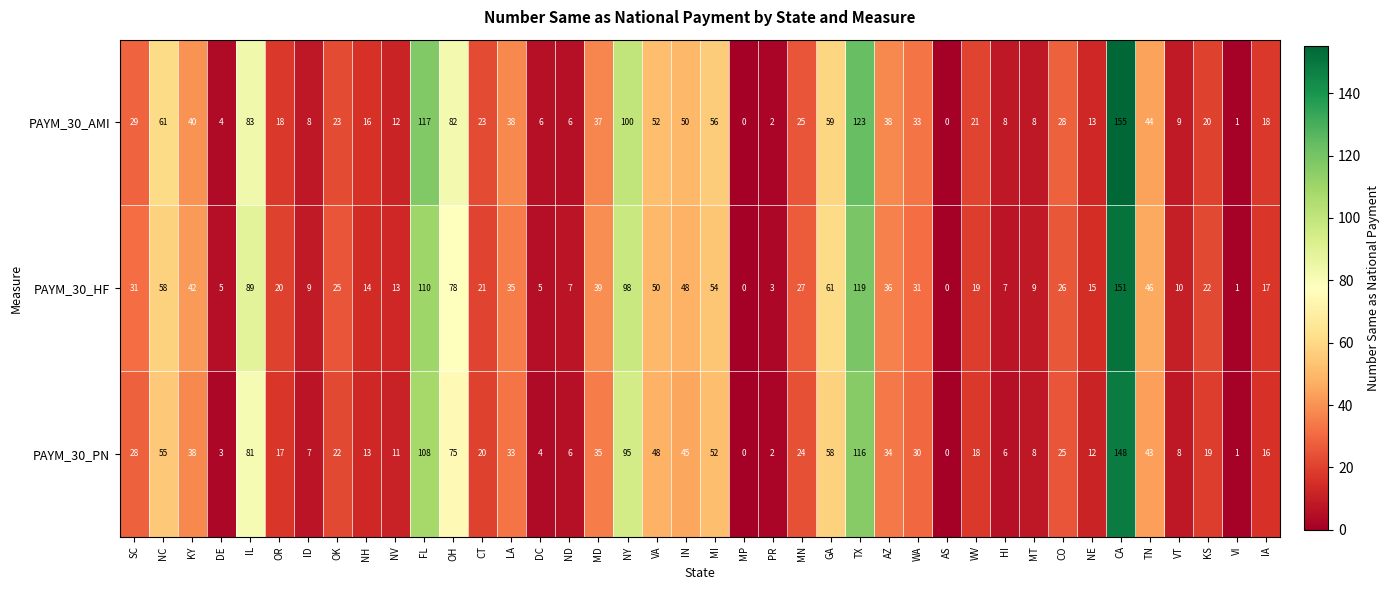

At which label is PAYM_30_AMI closest to 77?

OH